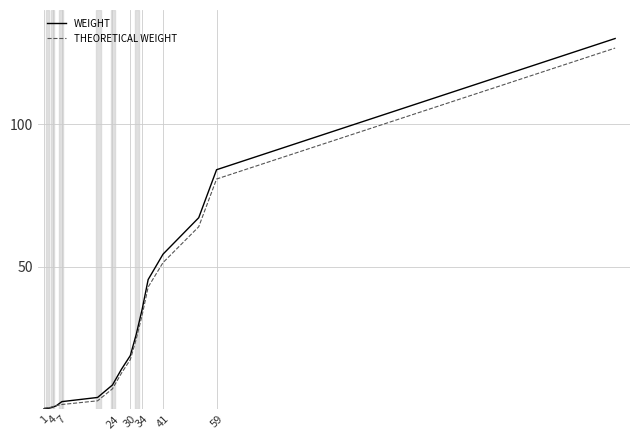

Which series has the largest range (max minus min)?

WEIGHT